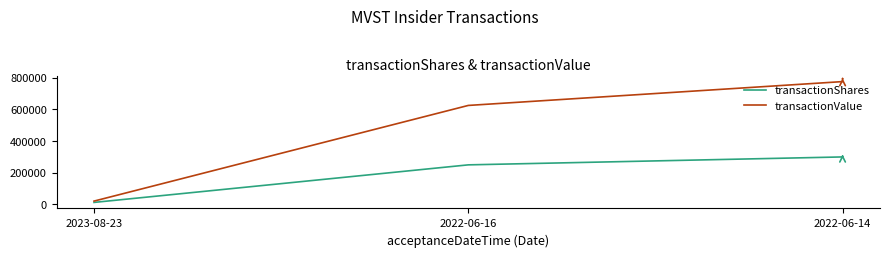

Is the value of transactionShares at 2022-06-16 greater than the value of transactionValue at 2022-06-14?

No